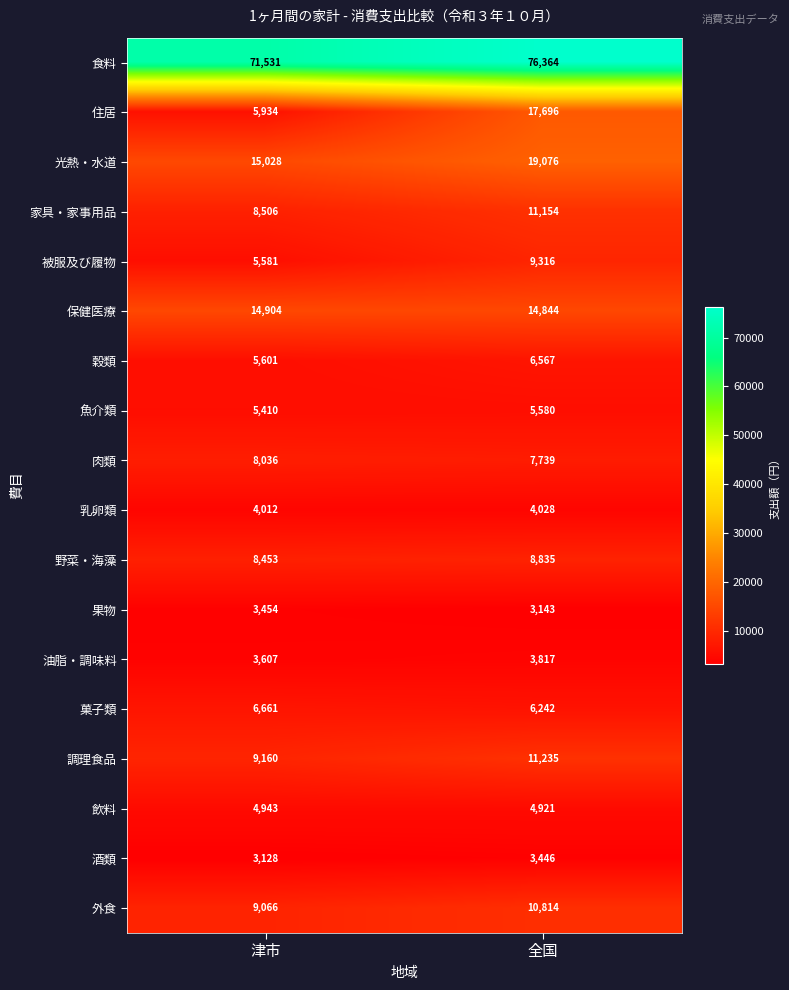

Where is 家具・家事用品 nearest to the value 9830?

津市